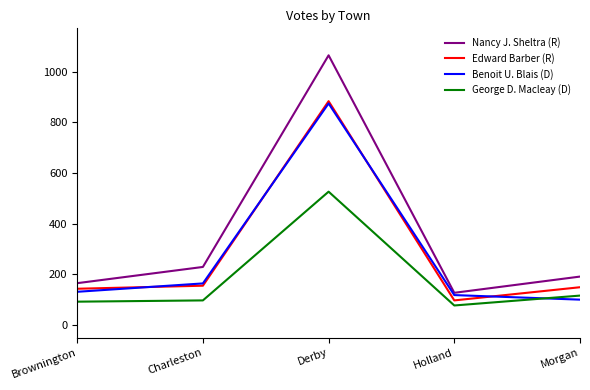

Reading left to right, transcribe all the data shown in this chart.

Nancy J. Sheltra (R): 165	229	1064	127	191
Edward Barber (R): 143	155	883	97	149
Benoit U. Blais (D): 131	164	874	118	100
George D. Macleay (D): 92	97	526	77	116